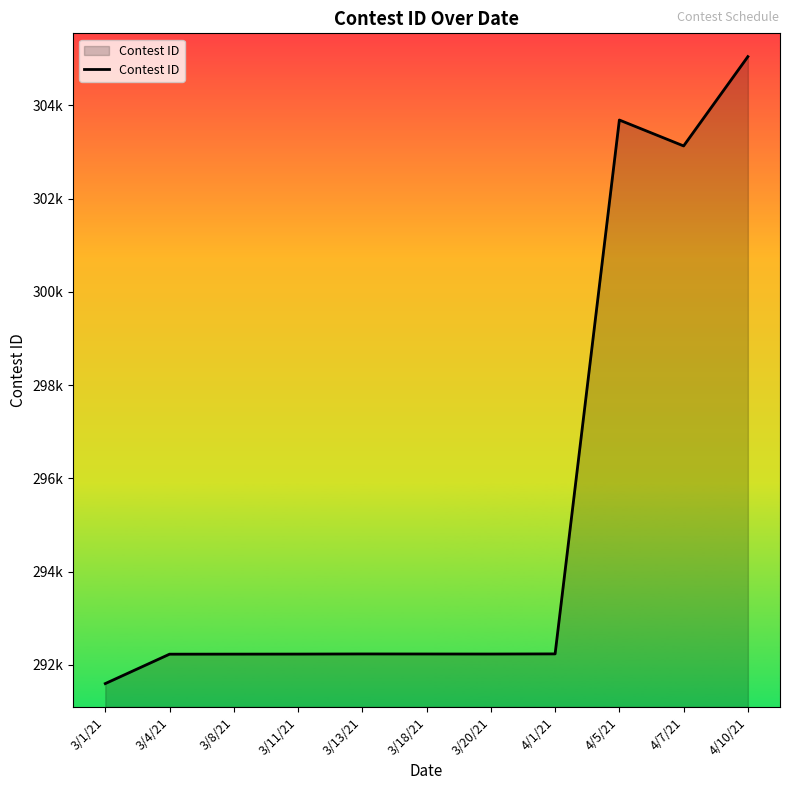

Reading left to right, list all the values displayed in this chart.

3/1/21=291596	3/4/21=292227	3/8/21=292228	3/11/21=292229	3/13/21=292232	3/18/21=292231	3/20/21=292230	4/1/21=292233	4/5/21=303688	4/7/21=303132	4/10/21=305048